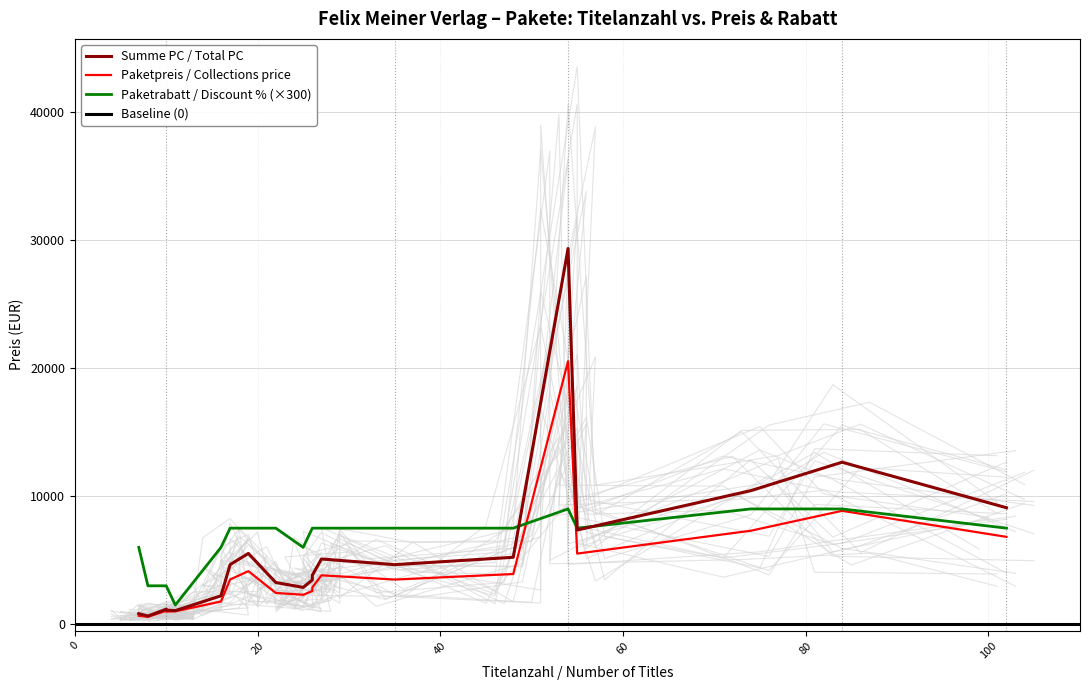

True or false: Paketpreis / Collections price has a value of 3919.5 at 48.

True